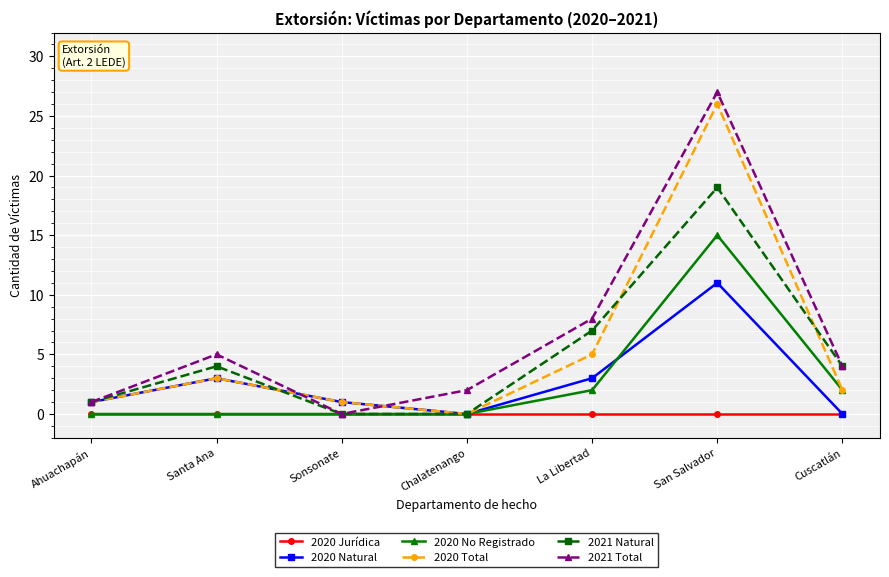

What is the sum of the 2021 Natural values at Ahuachapán and La Libertad?

8